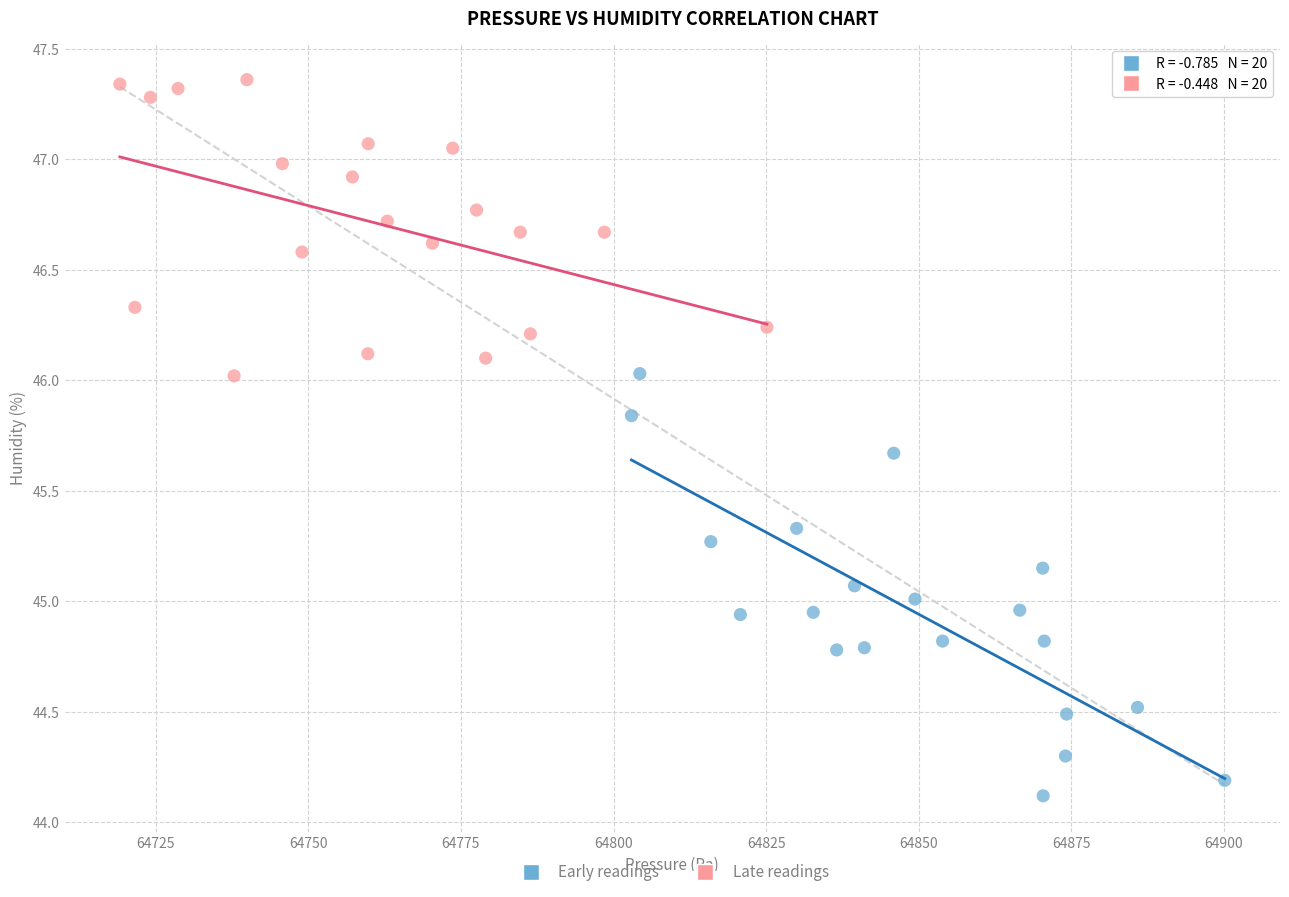

What are all the series names shown in the legend?

Early readings, Late readings